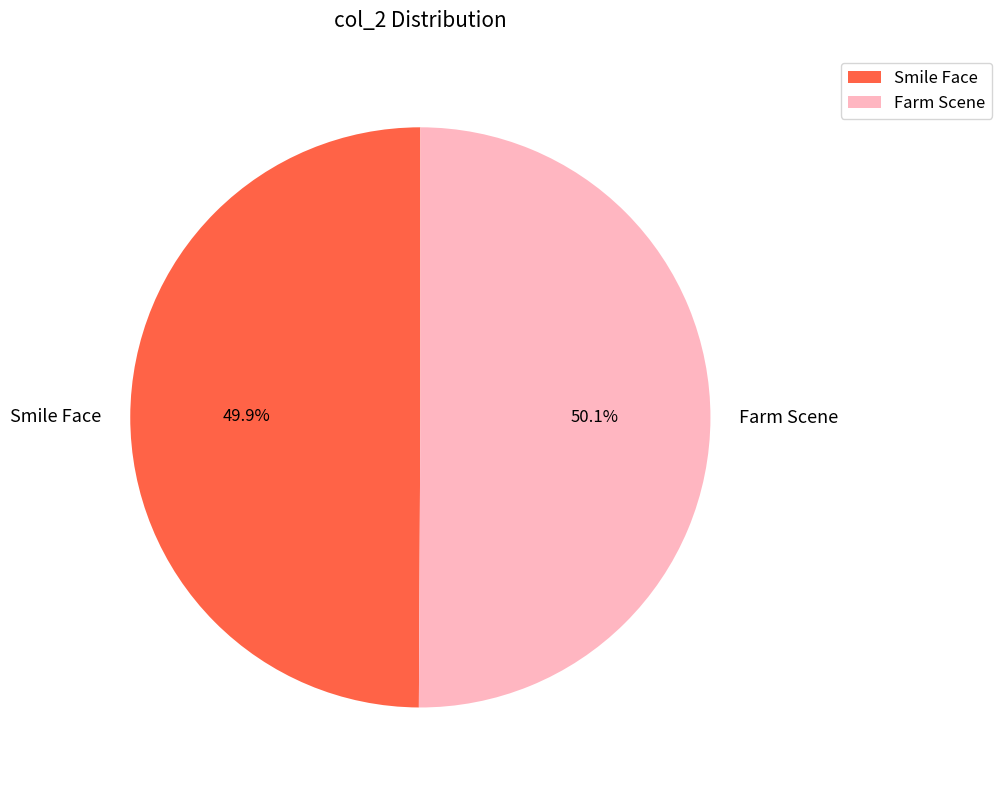

What is the ratio of the value at Farm Scene to the value at Smile Face?

1.0